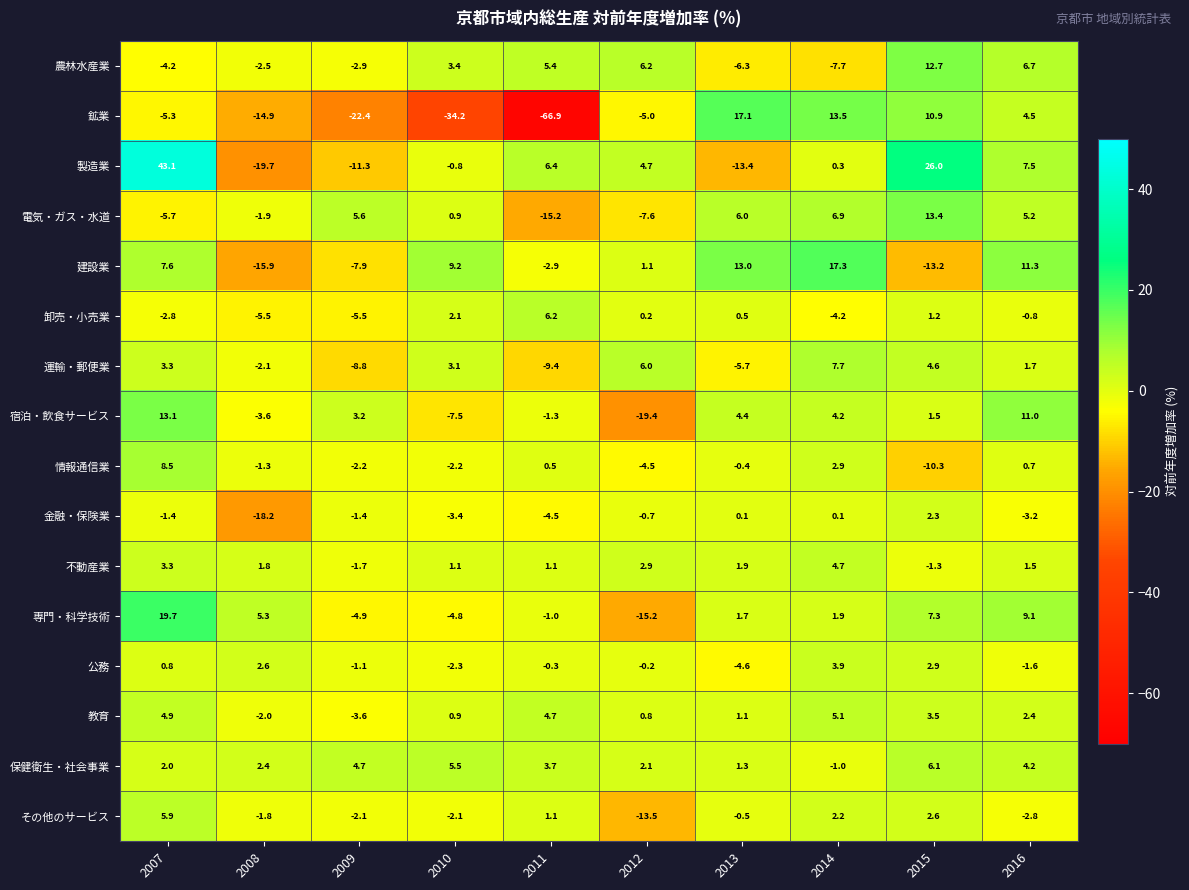

What is the difference between the highest and lowest values at 2014?

25.0